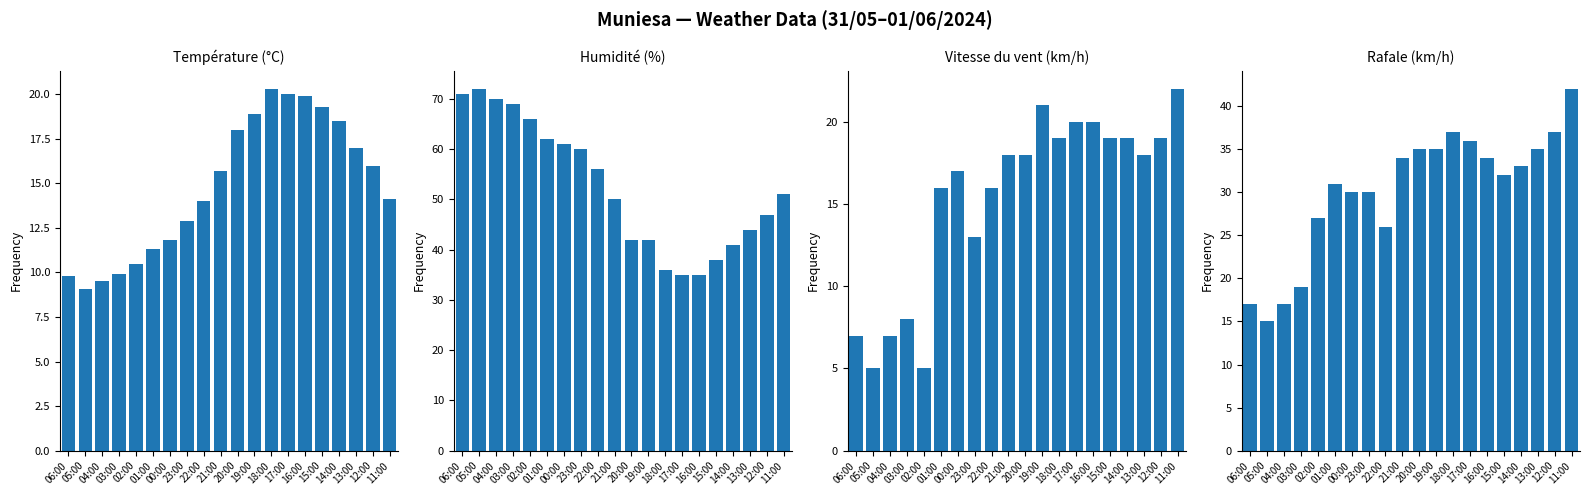

What is the sum of all Vitesse du vent (km/h) values?

307.0